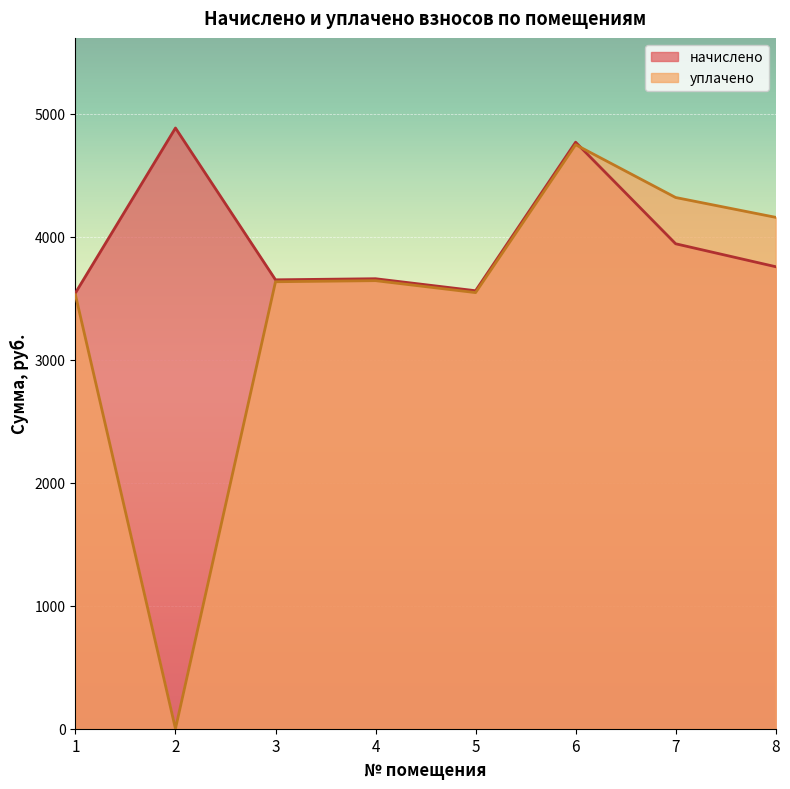

What is the average value of the начислено series?

3971.8